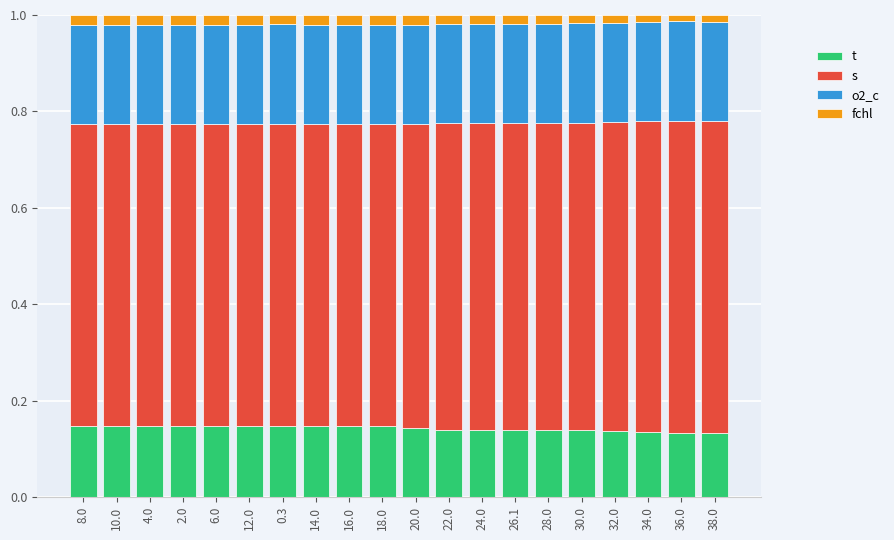

What is the total value across all series at 10.0?

1.0